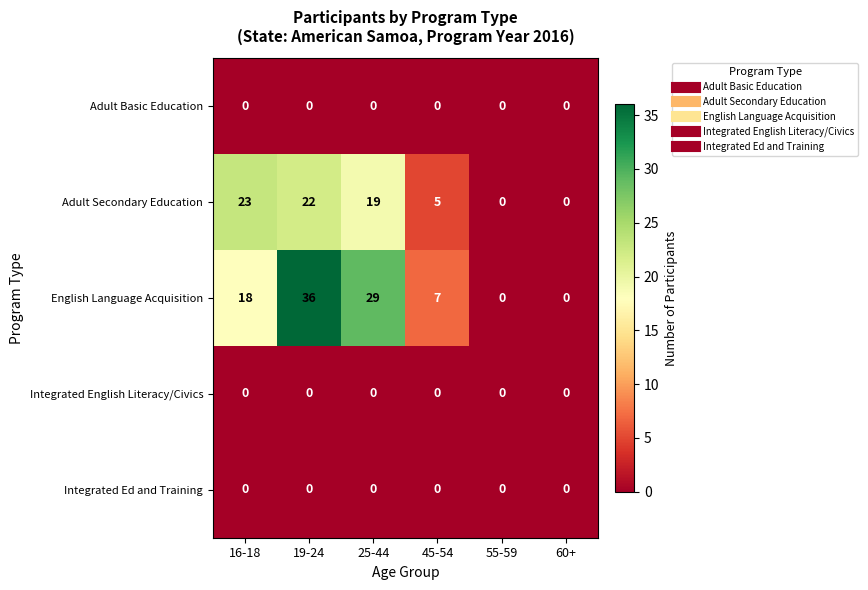

How many categories are shown in the chart?

6